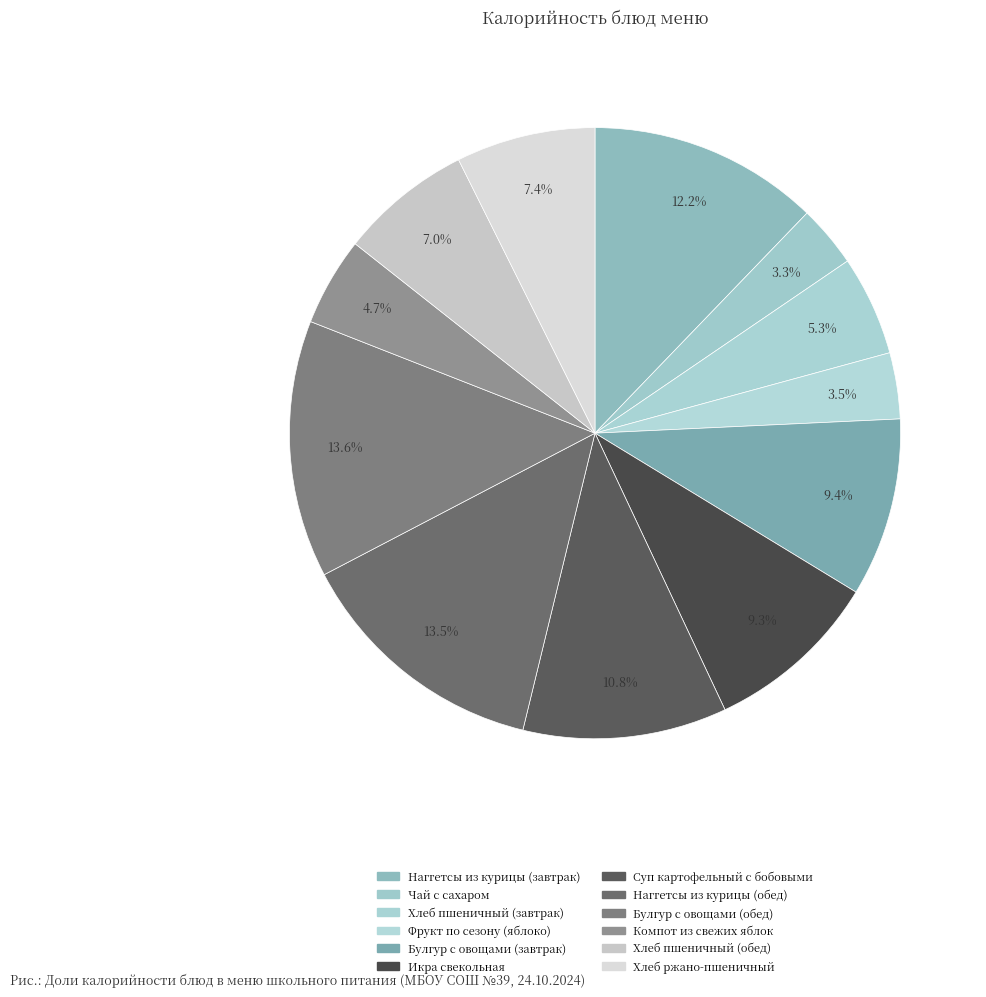

To the nearest percent, what is the combined percentage of Фрукт по сезону (яблоко) and Хлеб пшеничный (обед)?

10%